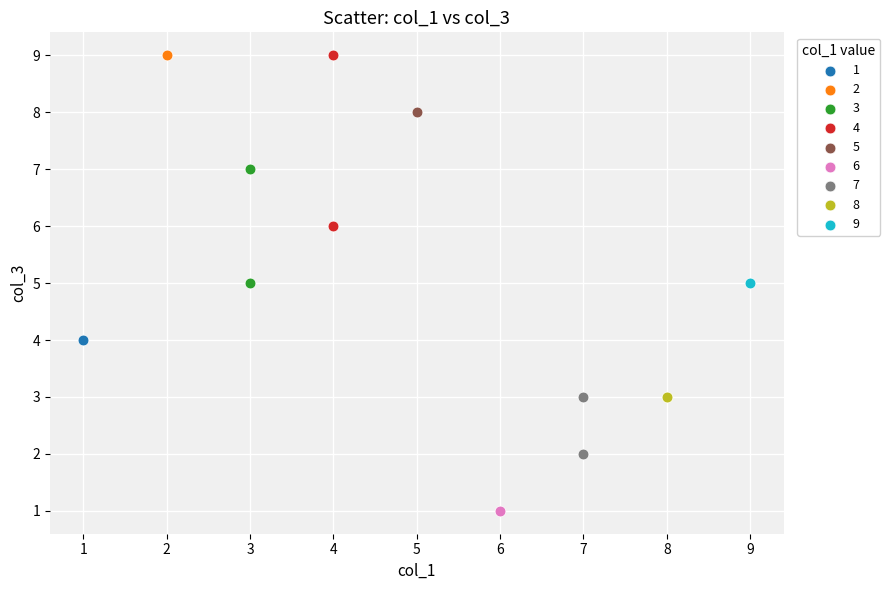

Which series contains the lowest Y value?

6